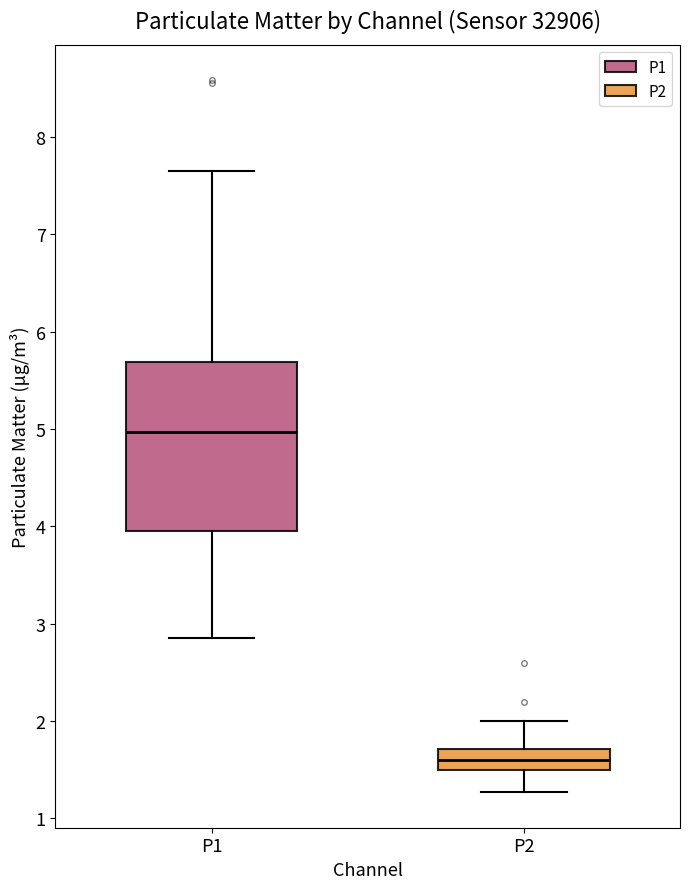

Where is the lower edge of the box for P1 on the y-axis? The values are not printed on the chart, so give them approximately, as read against the axis.

3.9